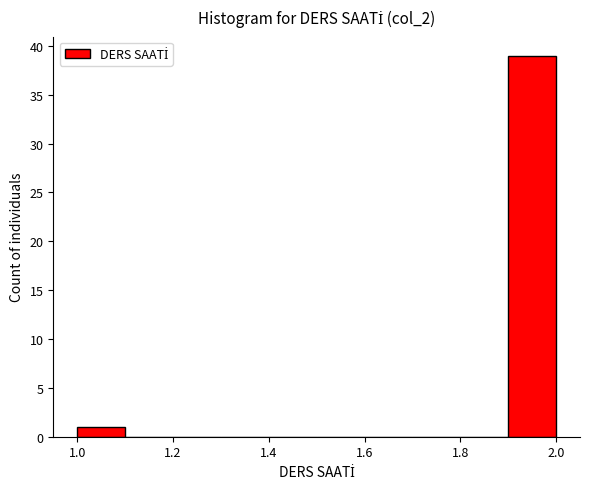

What is the height of the bar covering 1.0 to 1.1 on the x-axis? The values are not printed on the chart, so give them approximately, as read against the axis.

1